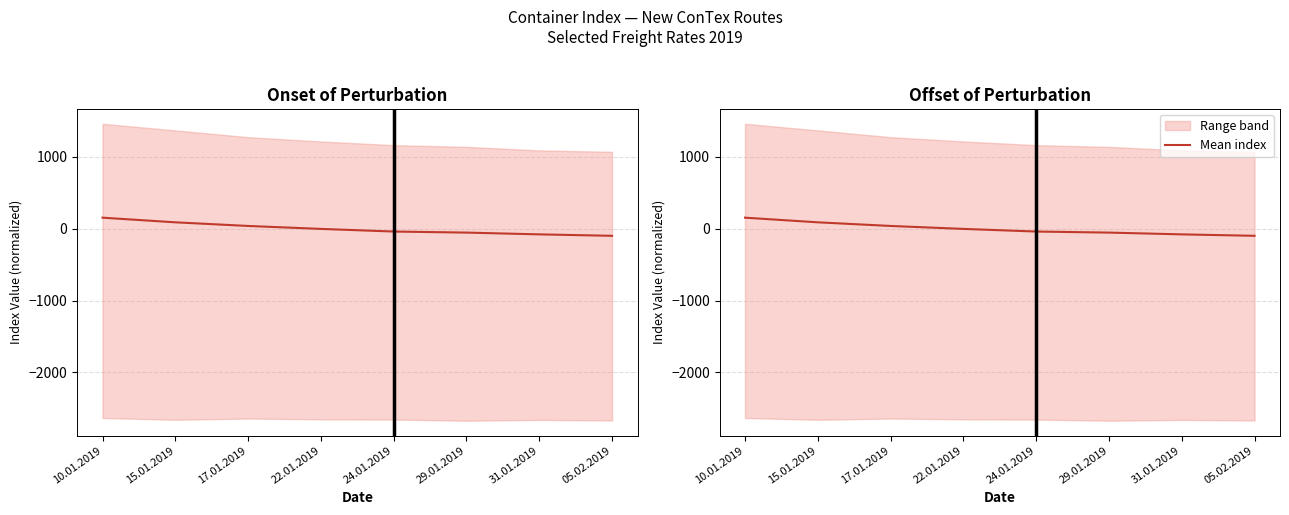

What is the sum of the values at 24.01.2019 and 29.01.2019?

-95.2